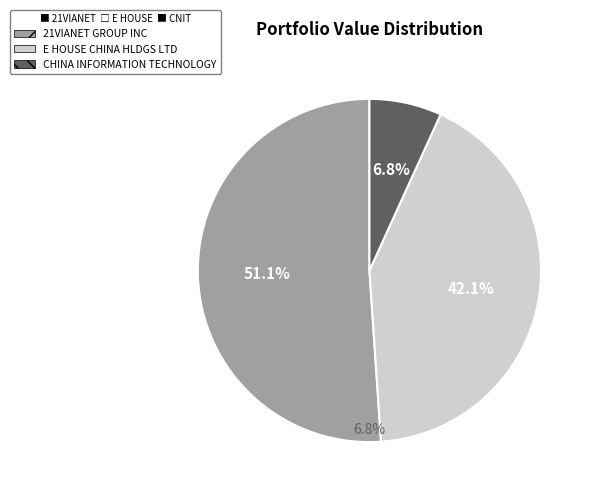

Which slice is the largest?

21VIANET GROUP INC